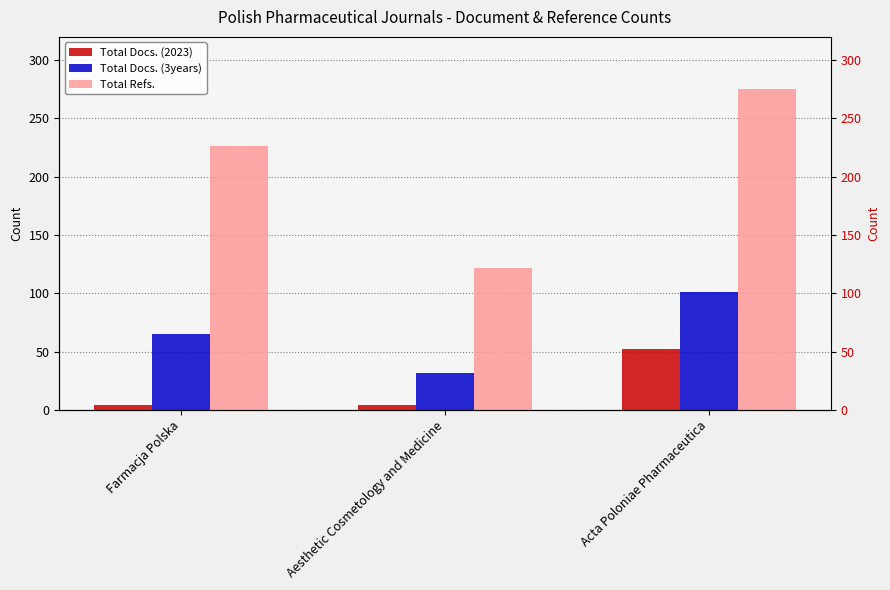

Which series has the largest total across all categories?

Total Refs.